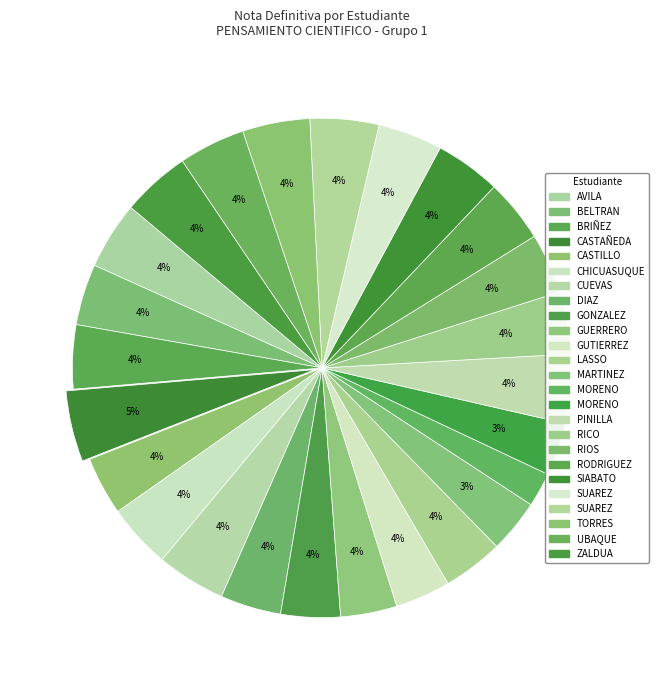

What is the largest slice in the pie chart?

CASTAÑEDA RODRIGUEZ DIANA MILENA